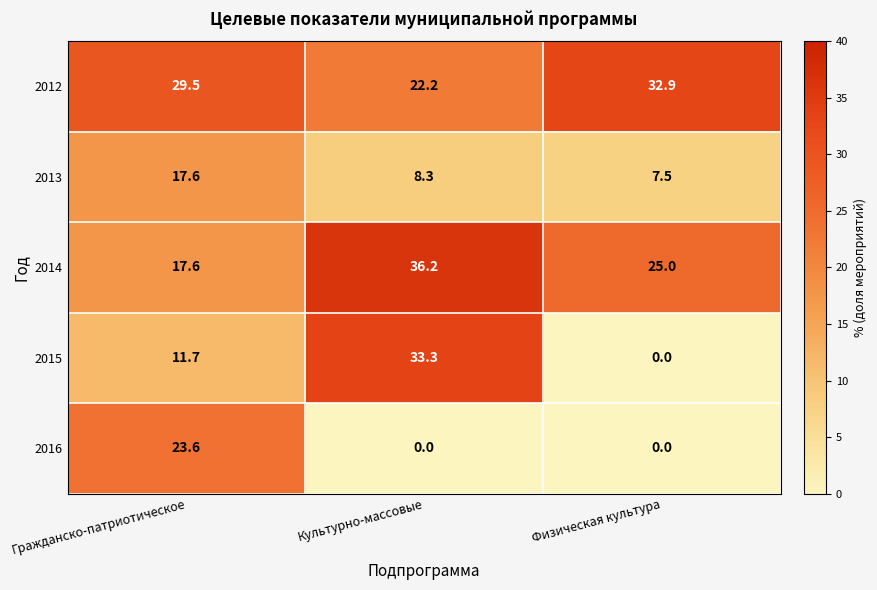

What is the sum of the 2016 values at Гражданско-патриотическое and Культурно-массовые?

23.6